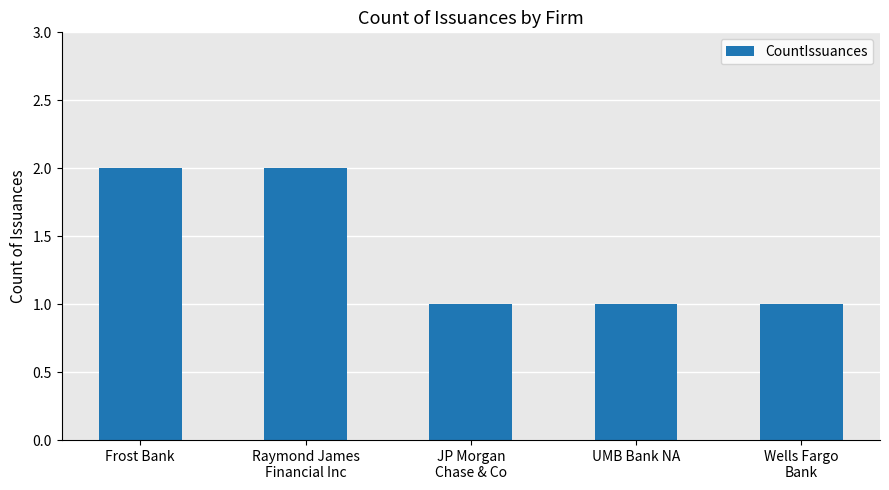

What is the average value?

1